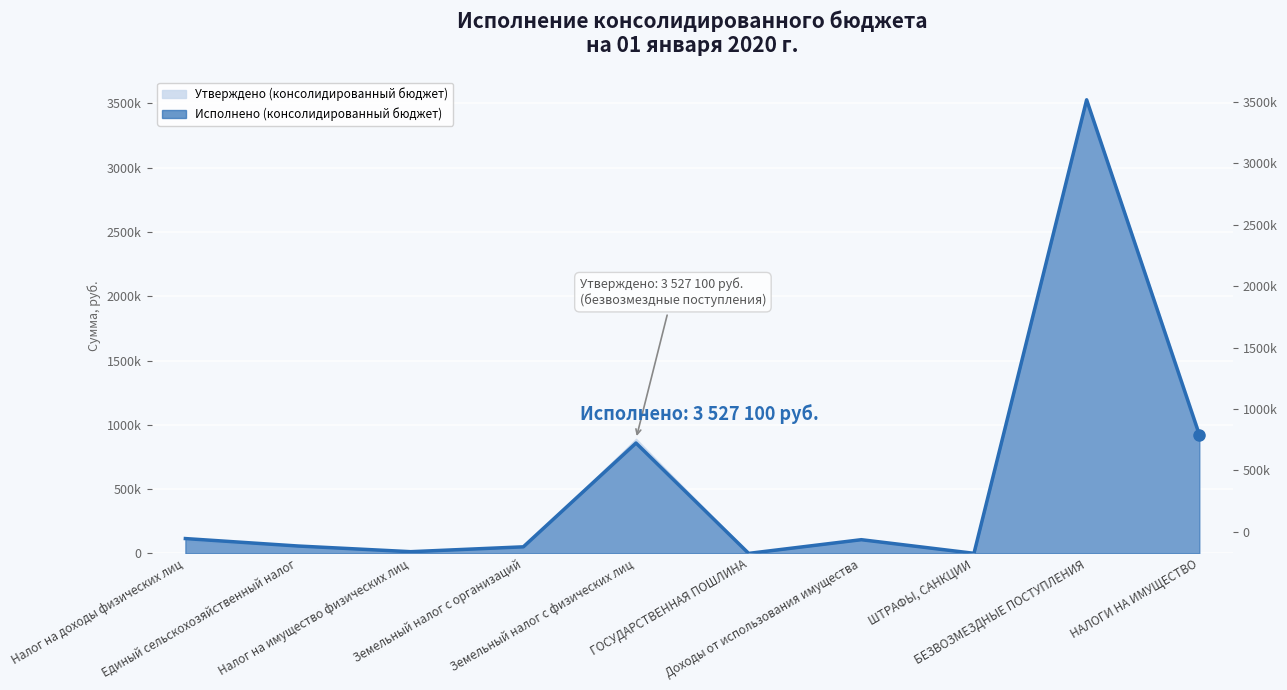

What is the average value?

565559.4